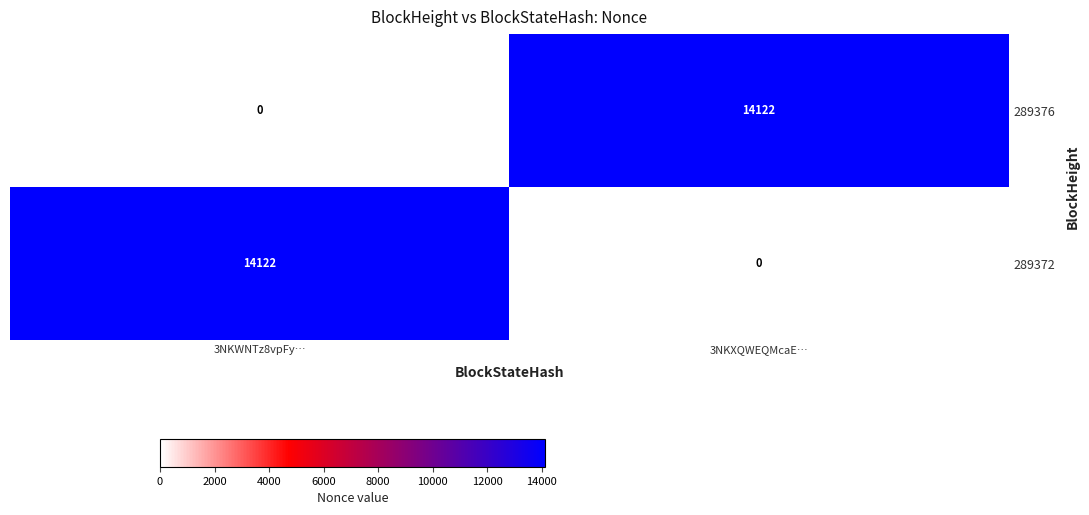

What is the difference between the 289372 values at 3NKXQWEQMcaE… and 3NKWNTz8vpFy…?

14122